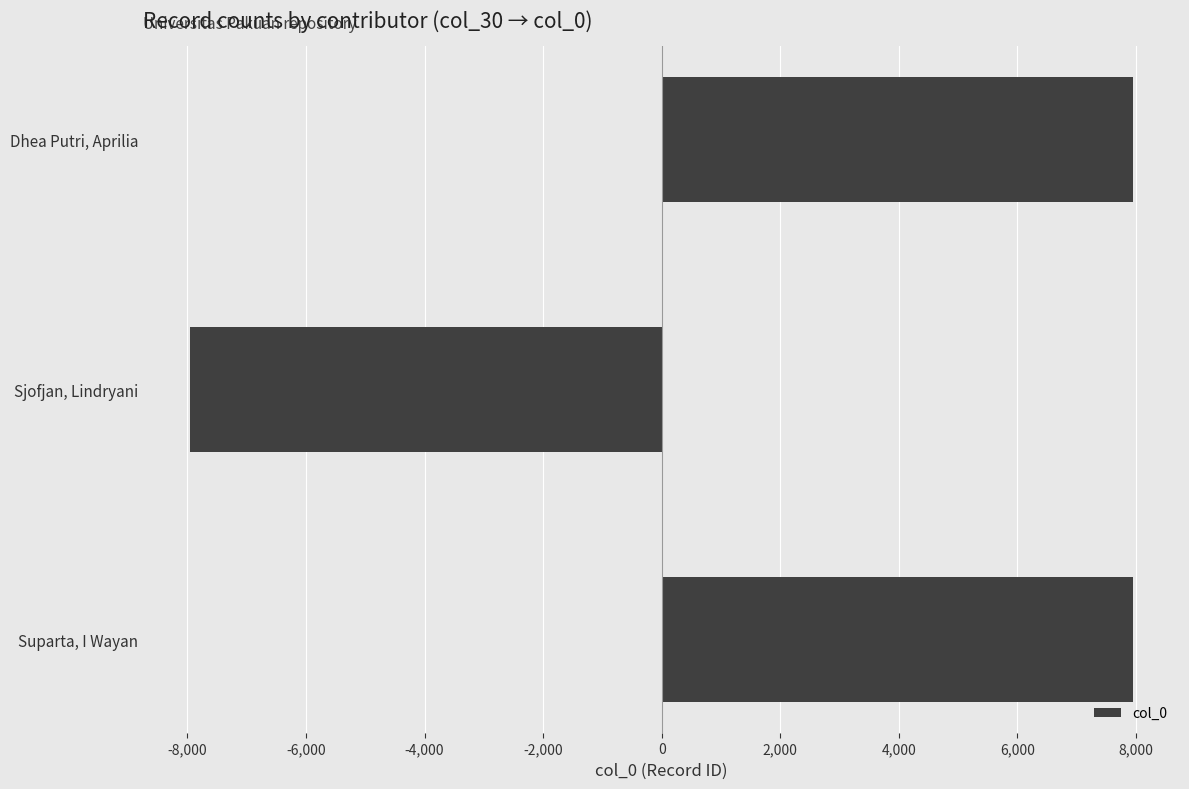

The chart shows a value of 7947 at Suparta, I Wayan. True or false?

True